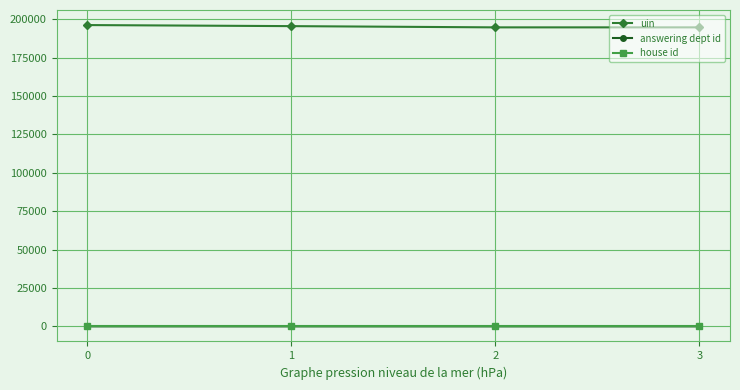

What is the difference between the highest and lowest values at 0?

196185